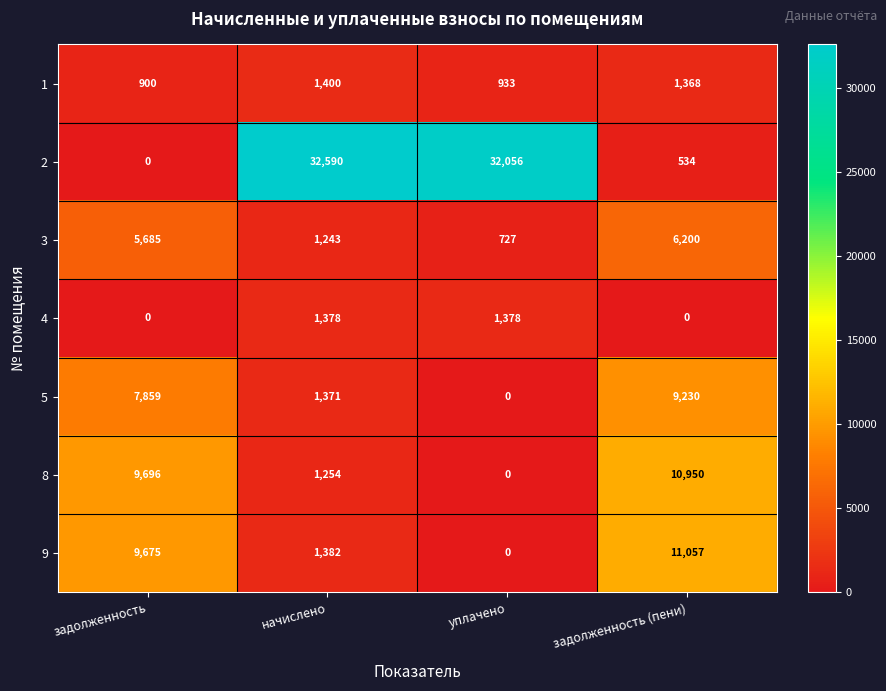

The value of 4 at уплачено is 629. True or false?

False